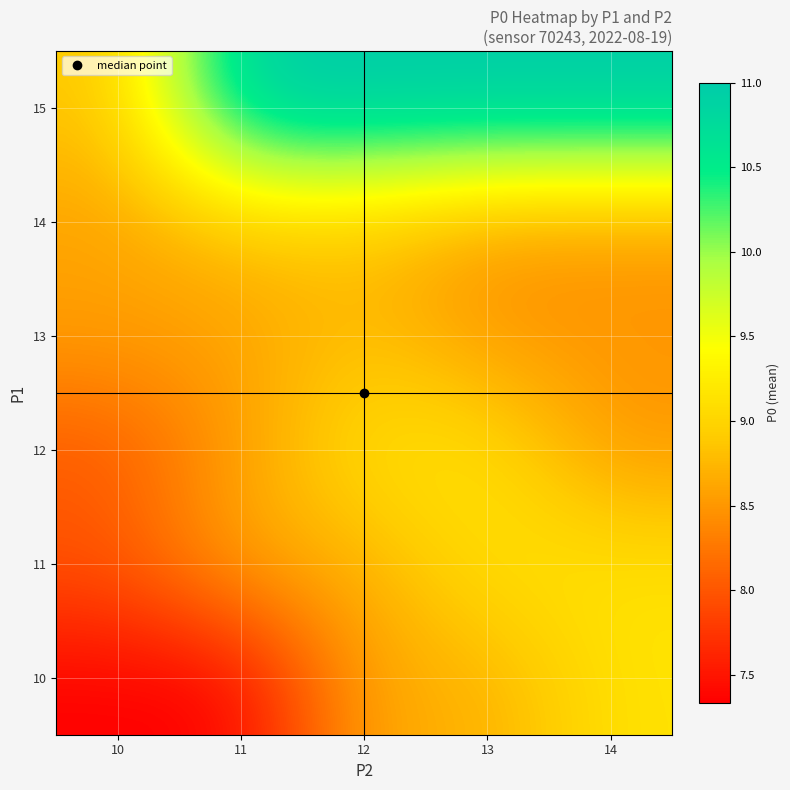

How many series are shown in this chart?

6